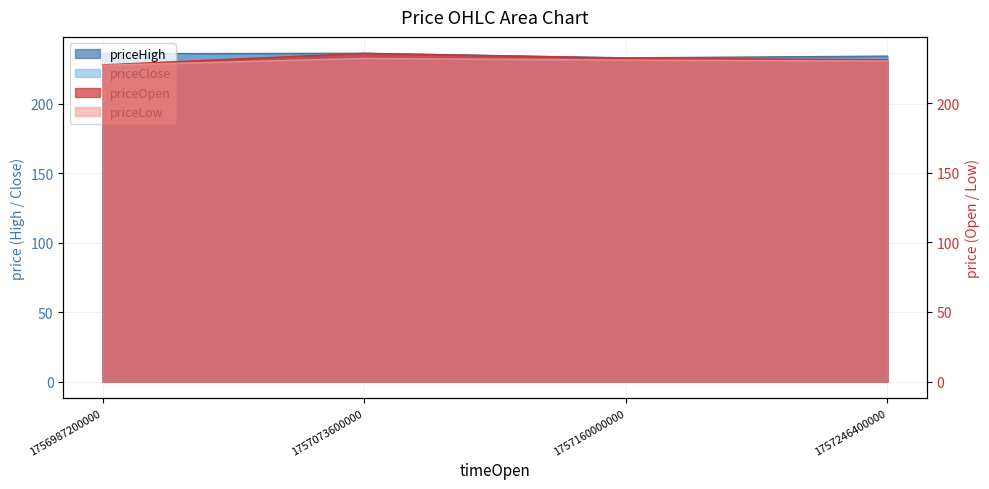

Is the value of priceHigh at 1757073600000 greater than the value of priceLow at 1757246400000?

Yes